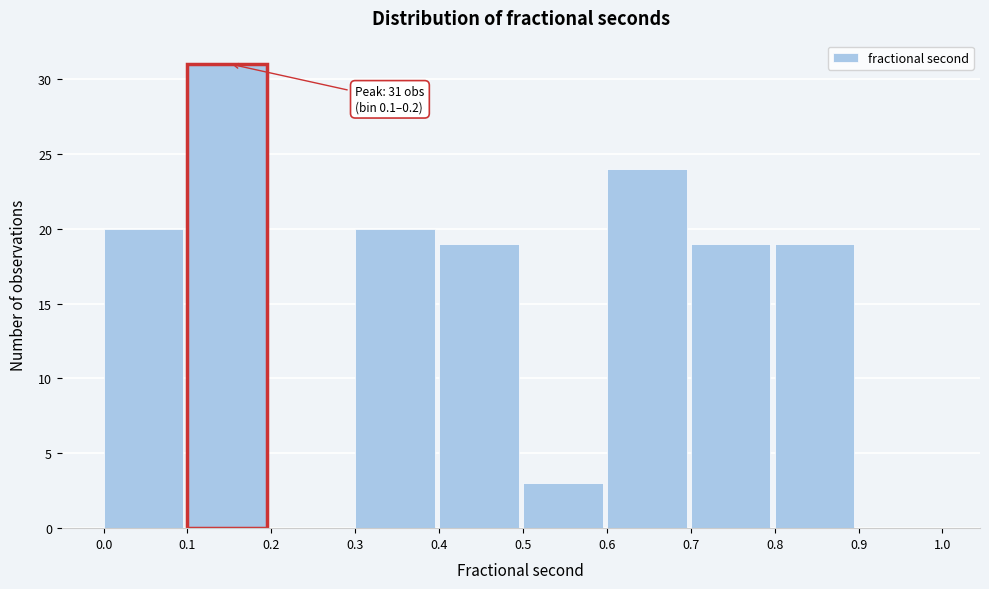

Which range on the x-axis has the tallest bar?

0.1 to 0.2